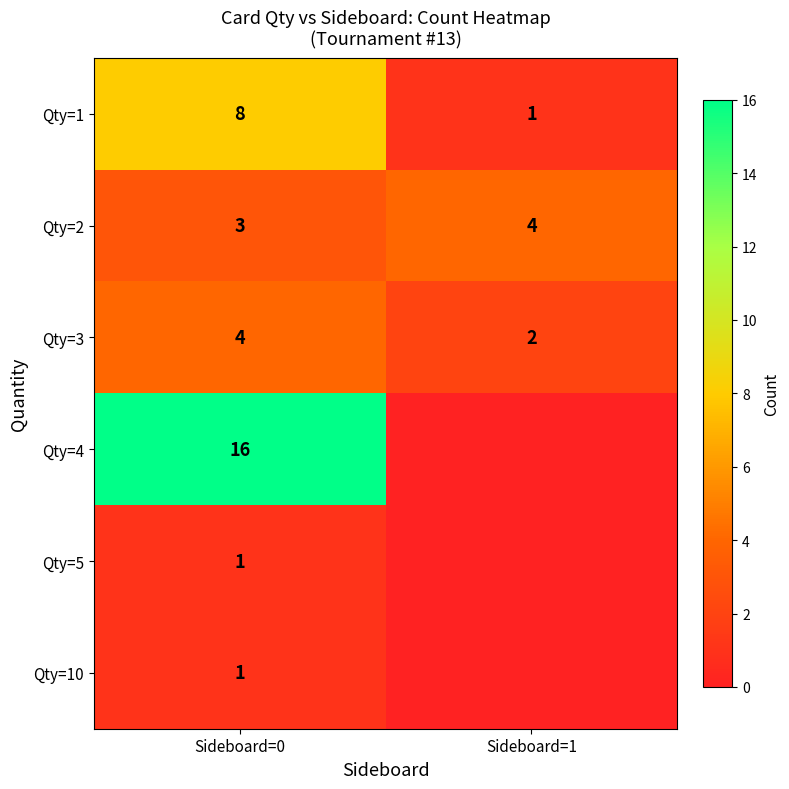

What is the sum of all Qty=3 values?

6